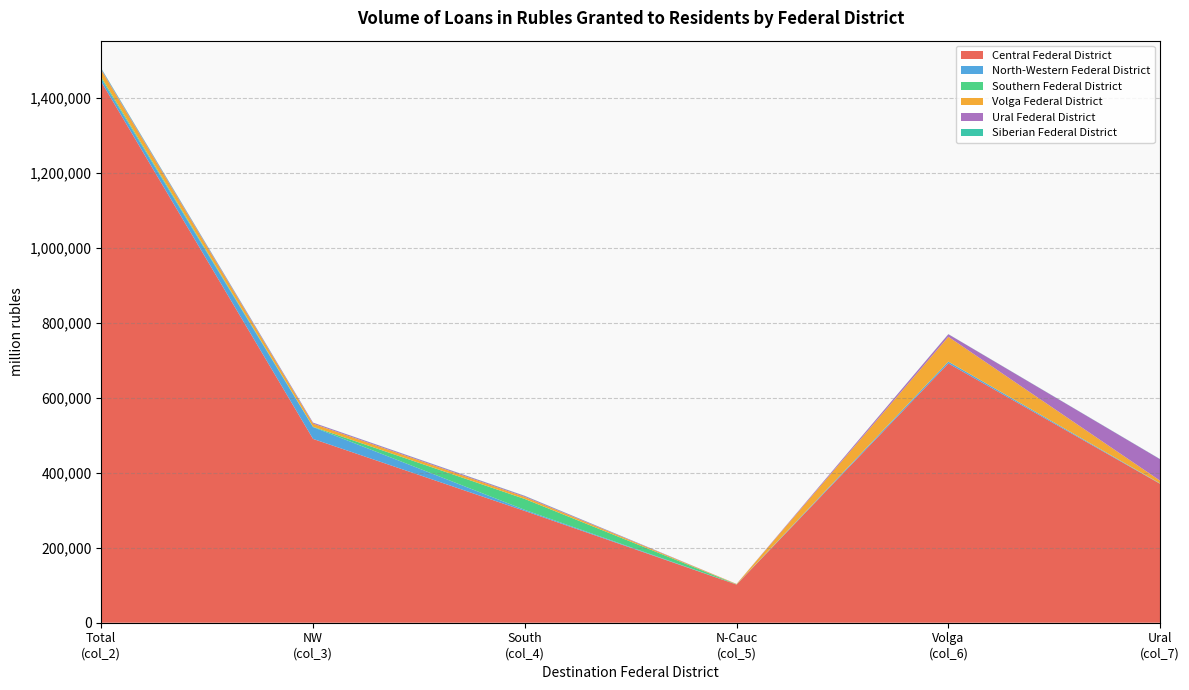

Reading right to left, transcribe all the data shown in this chart.

Central Federal District: 370497	691673	101773	298154	490405	1443072
North-Western Federal District: 555	4629	200	2900	31629	8450
Southern Federal District: 482	324	469	29072	851	4177
Volga Federal District: 7379	66239	954	5521	8228	18601
Ural Federal District: 57232	6746	93	2336	2576	2584
Siberian Federal District: 350	307	19	507	237	1970